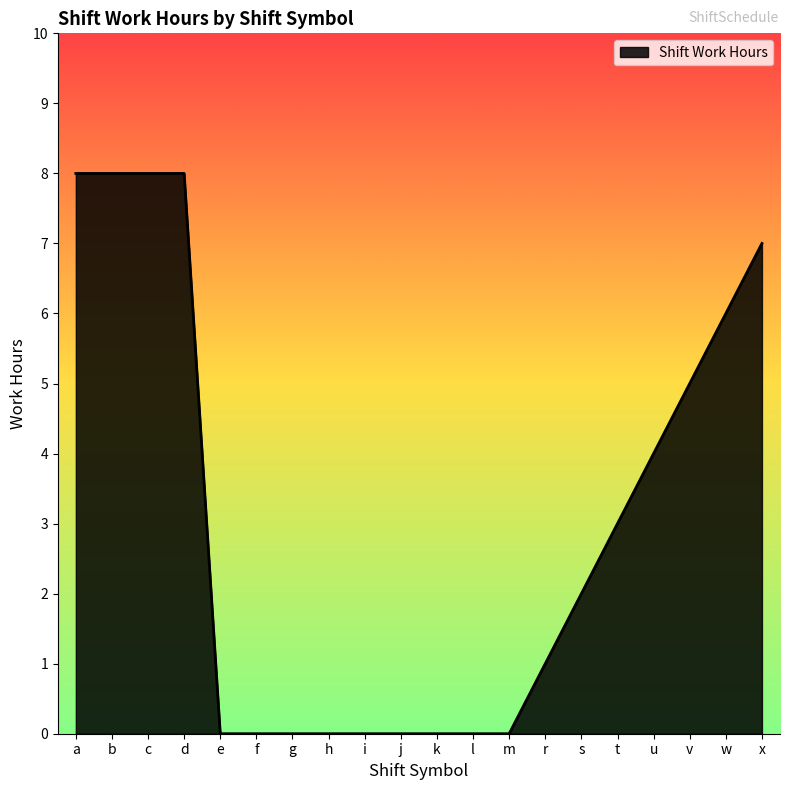

True or false: the data shows -4 at g.

False